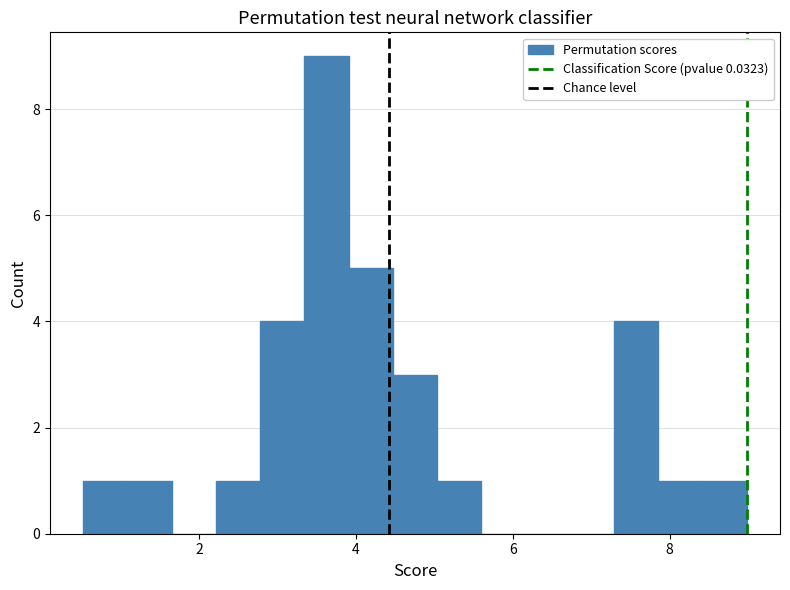

Read against the x-axis, roughly where is the centre of the tallest bar?

3.6